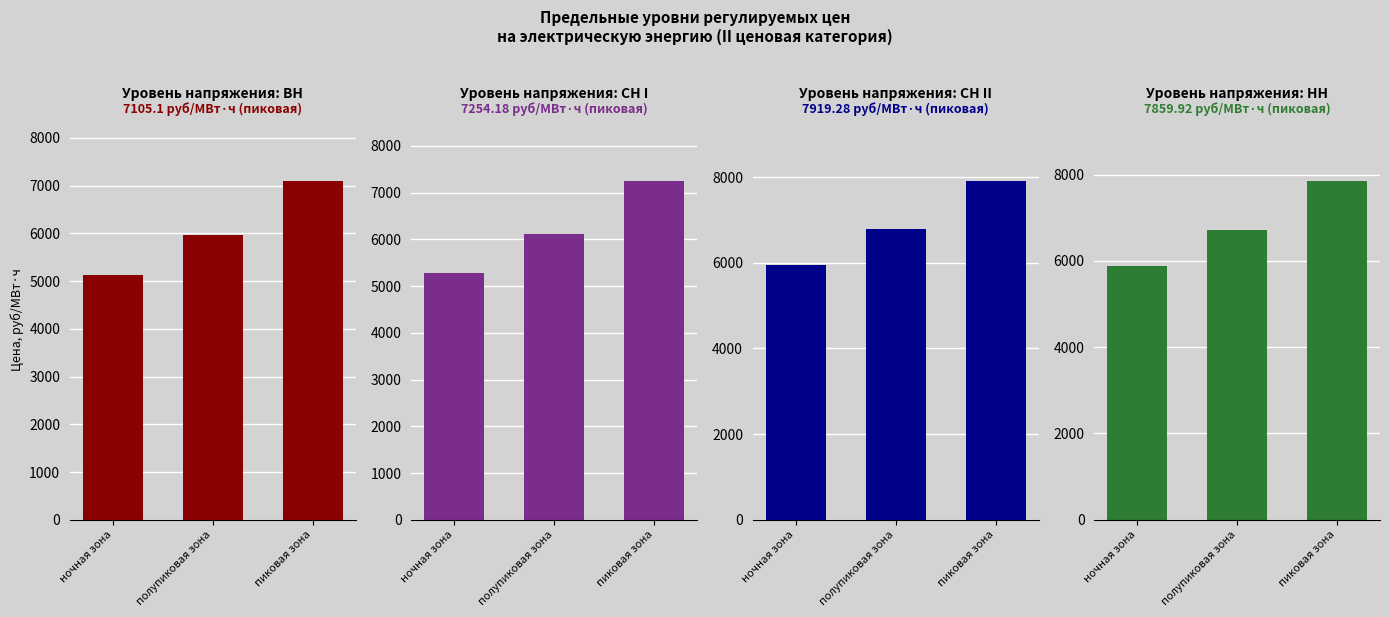

What is the value of the СН II bar at the 2nd from the left?

6786.2